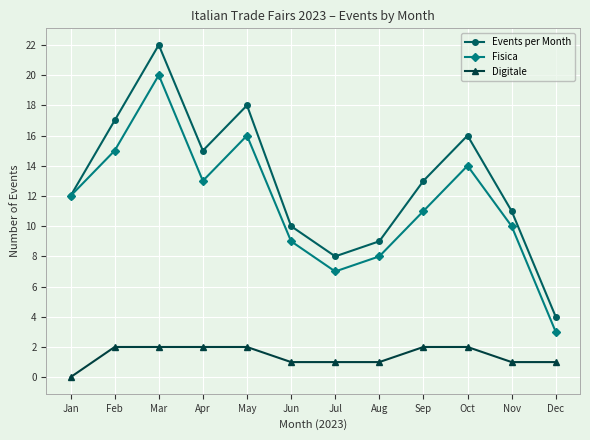

What is the spread (max minus min) of values at Jan?

12